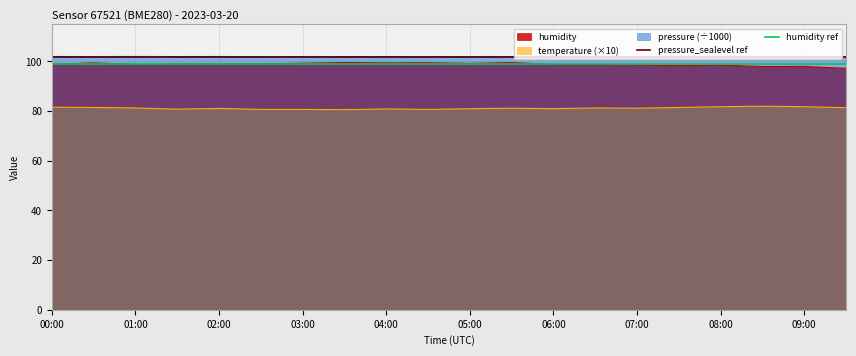

What position from the left is 00:00?

1